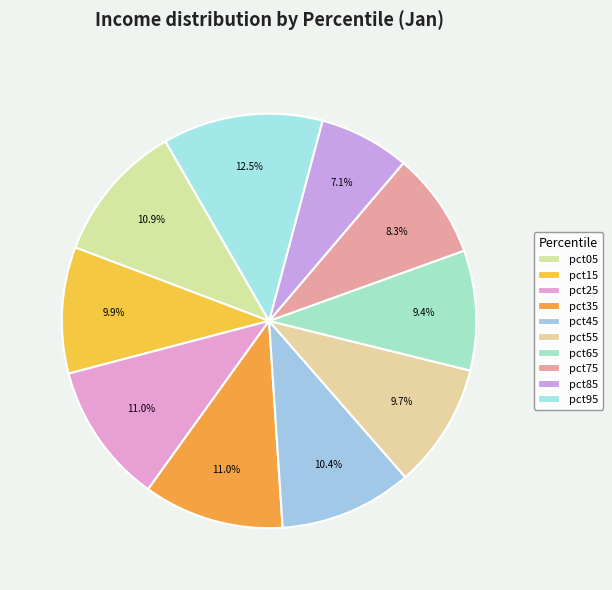

Count the number of slices in the pie.

10